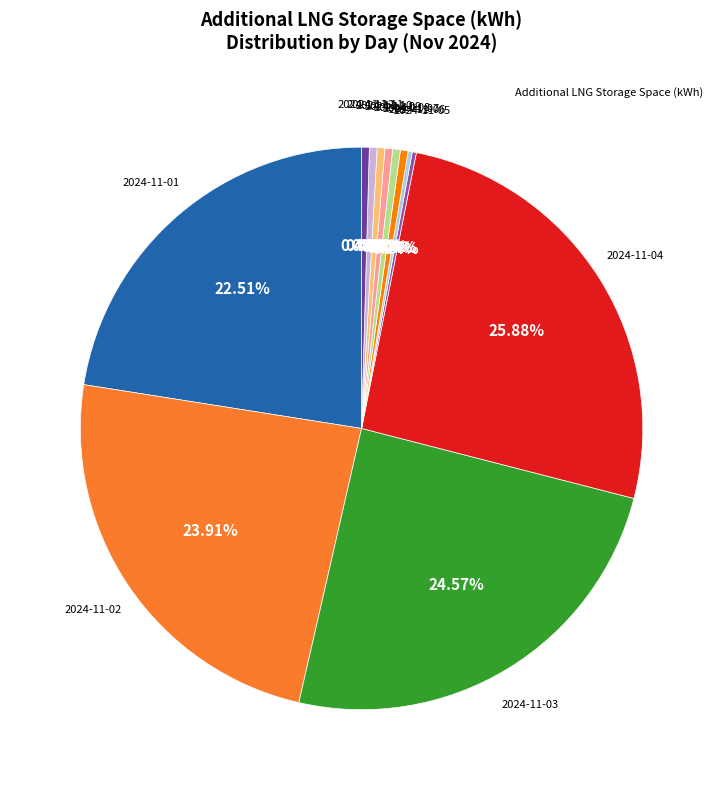

Does any single category account for the majority?

No